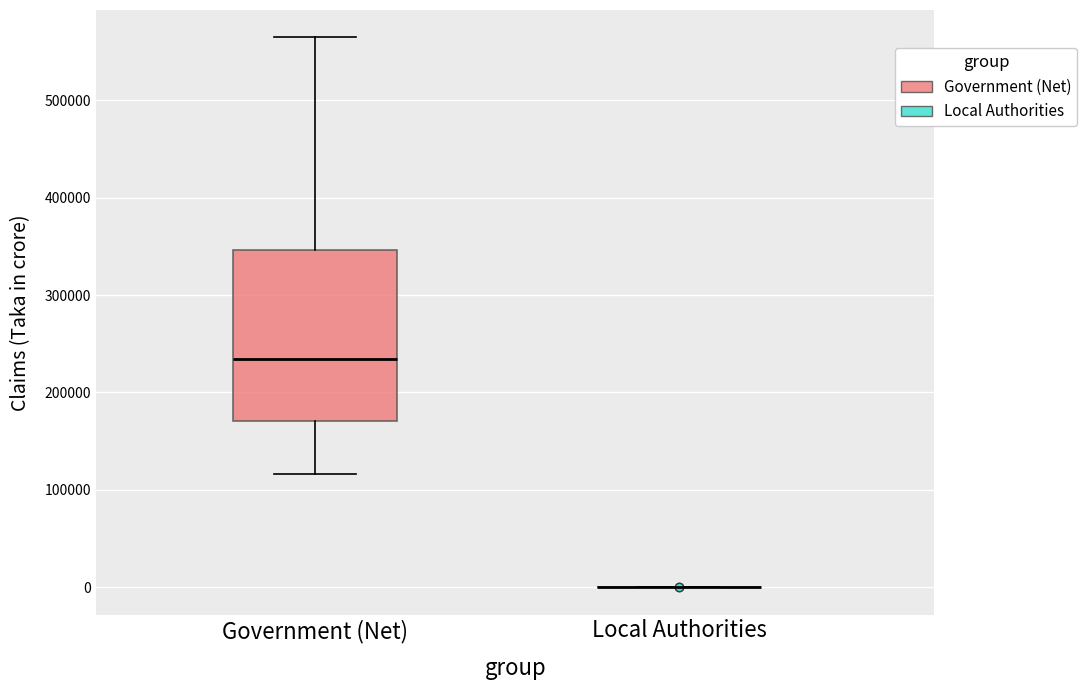

Reading left to right, transcribe this box plot: for each box, give where its median line is, the range the box spans, and where its two whiskers end, as read against the y-axis. The values are not printed on the chart, so give them approximately, as read against the axis.

Government (Net): median 230000, box 170000 to 350000, whiskers 120000 to 560000
Local Authorities: box collapsed to a line at 0, whiskers 0 to 0